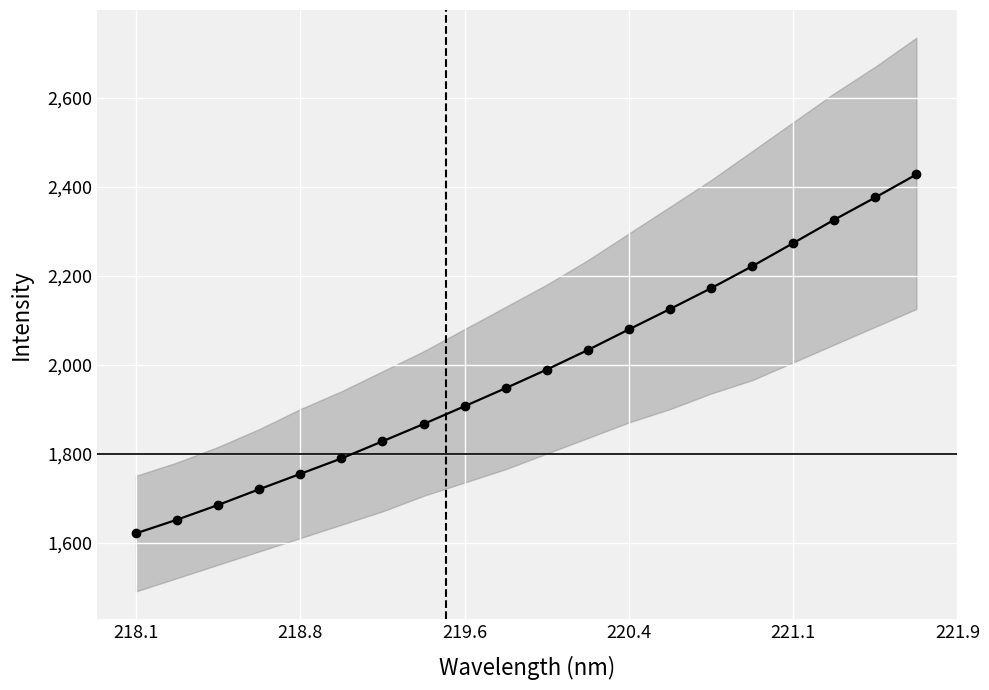

Reading left to right, what are all the values shown in this chart?

1620.6	1651.4	1684.5	1719.8	1754.3	1789.1	1827.6	1866.5	1906.5	1947.1	1988.9	2032.9	2079.3	2125.0	2171.8	2221.2	2273.2	2325.8	2375.8	2427.5